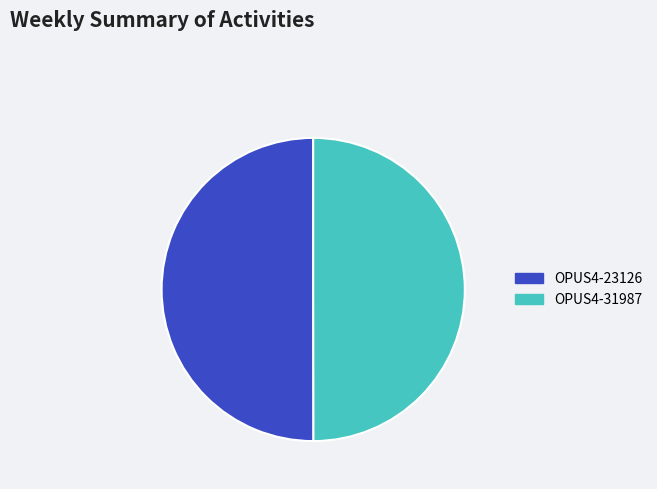

The OPUS4-31987 slice represents 50% of the pie. True or false?

True